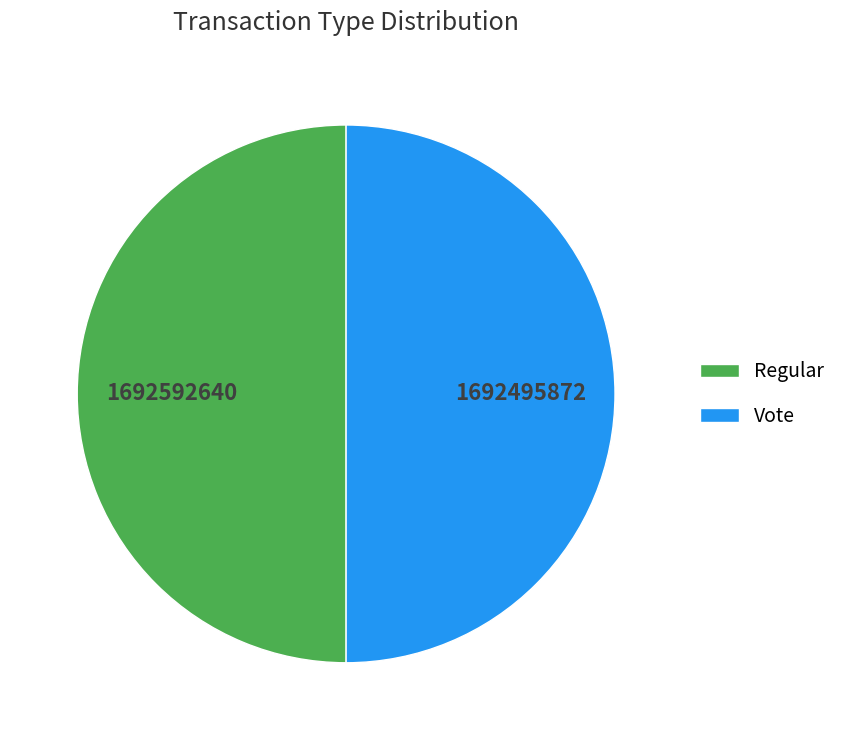

How many segments does this pie chart have?

2